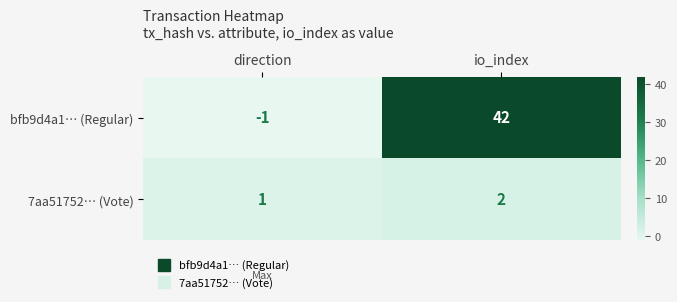

At which category is the sum across all series the highest?

io_index